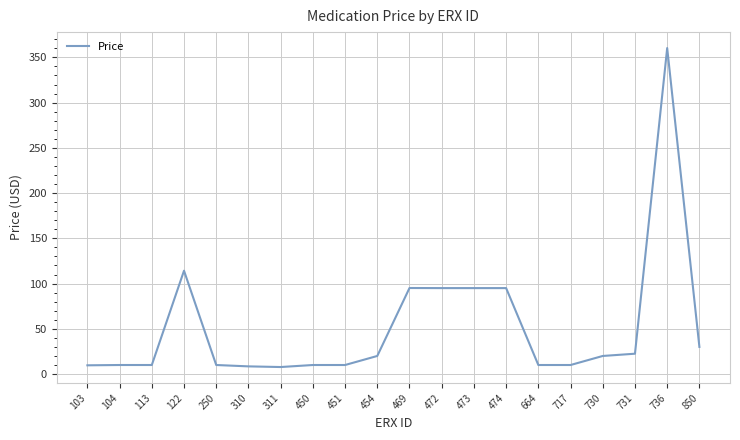

True or false: the data has more than 0 interior local peaks.

True